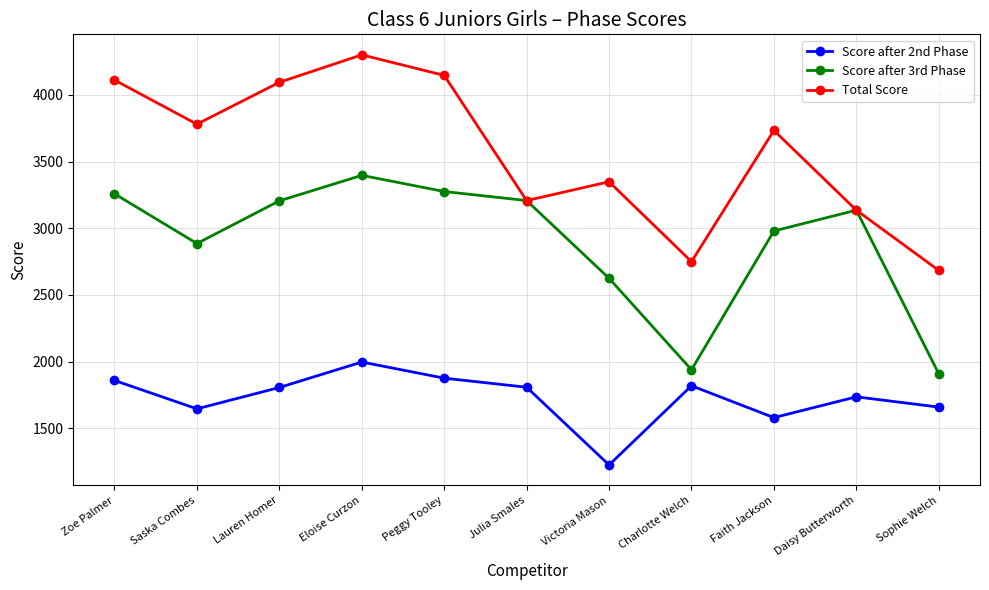

Which series has the largest total across all categories?

Total Score